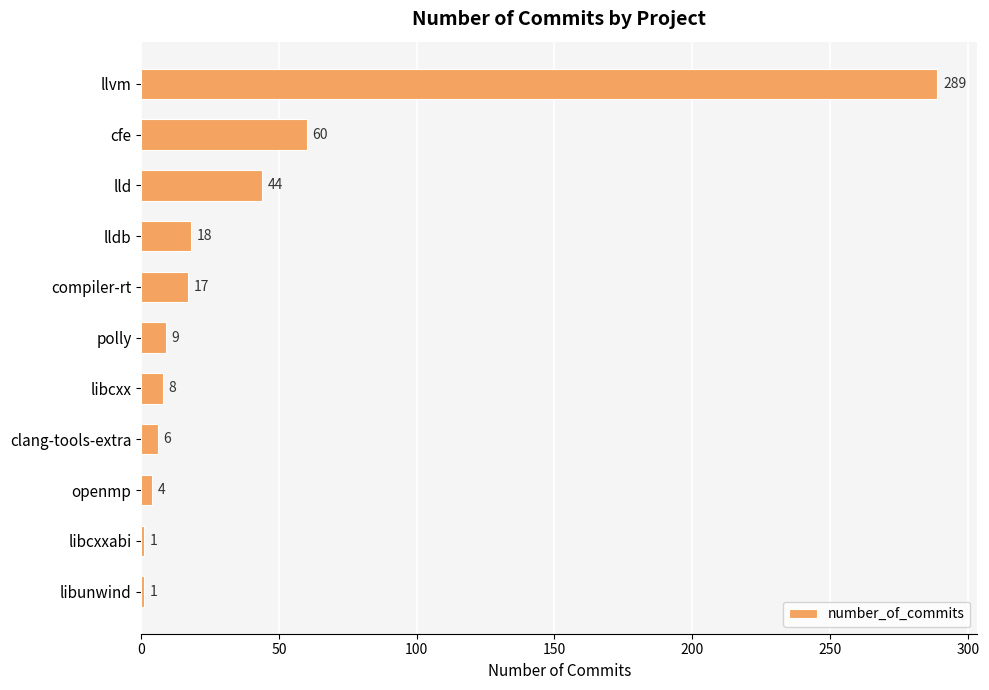

How many categories are shown in the chart?

11